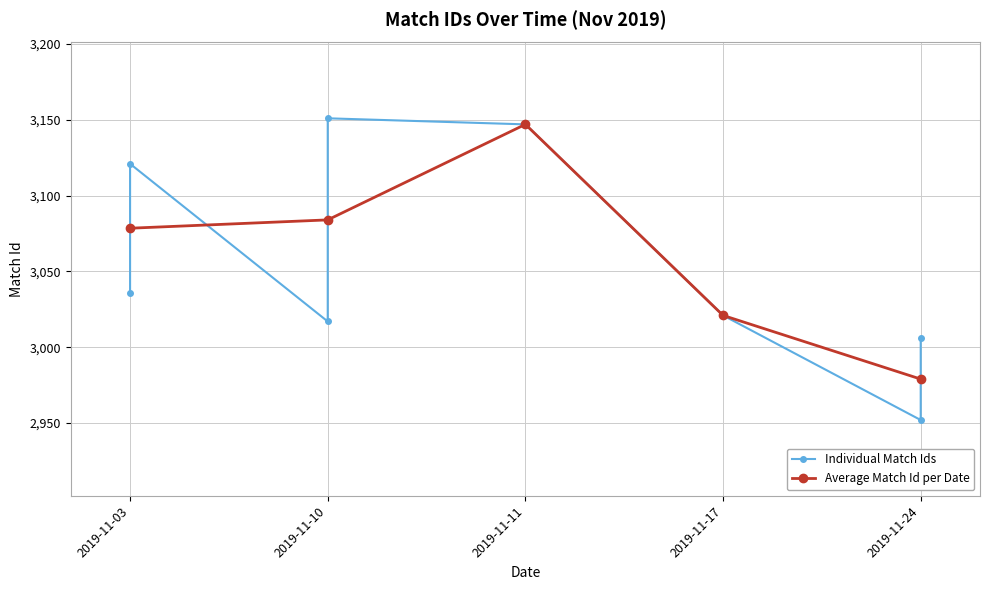

Between 2019-11-10 and 2019-11-17, which is larger?

2019-11-10